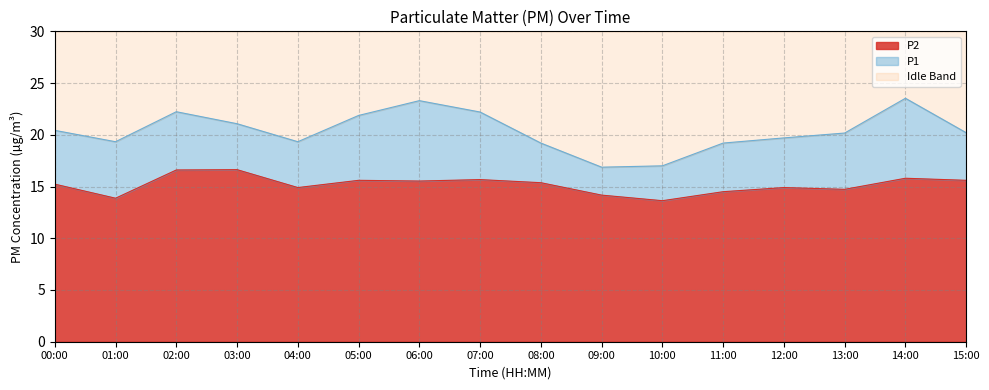

What is the total value across all series at 05:00?

30.0